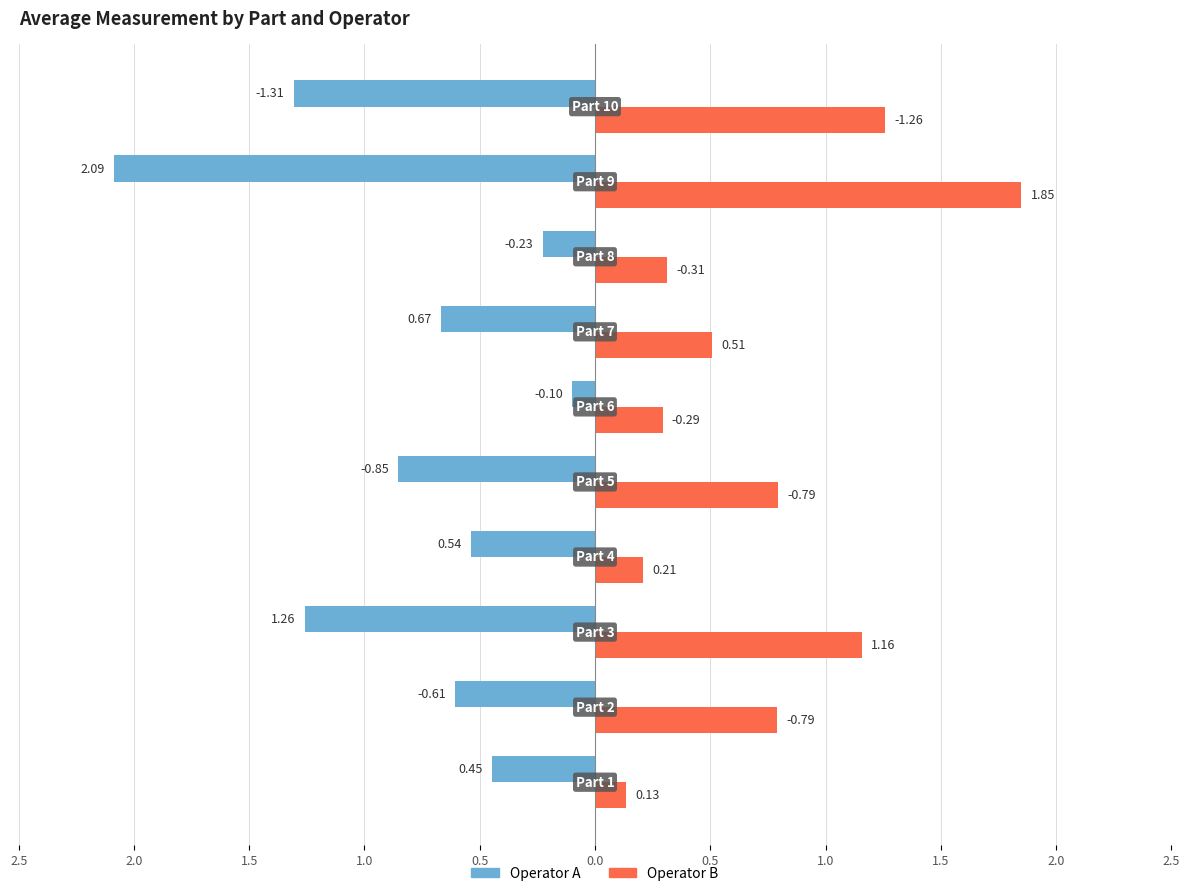

What is the sum of all Operator B values?

7.3